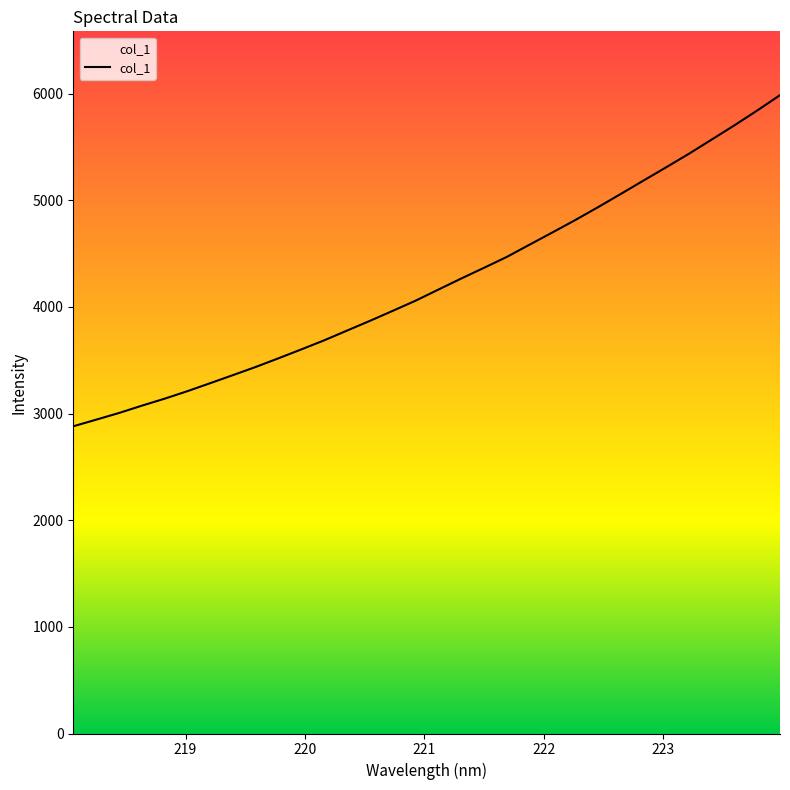

Is this an area chart (filled region under the line)?

No